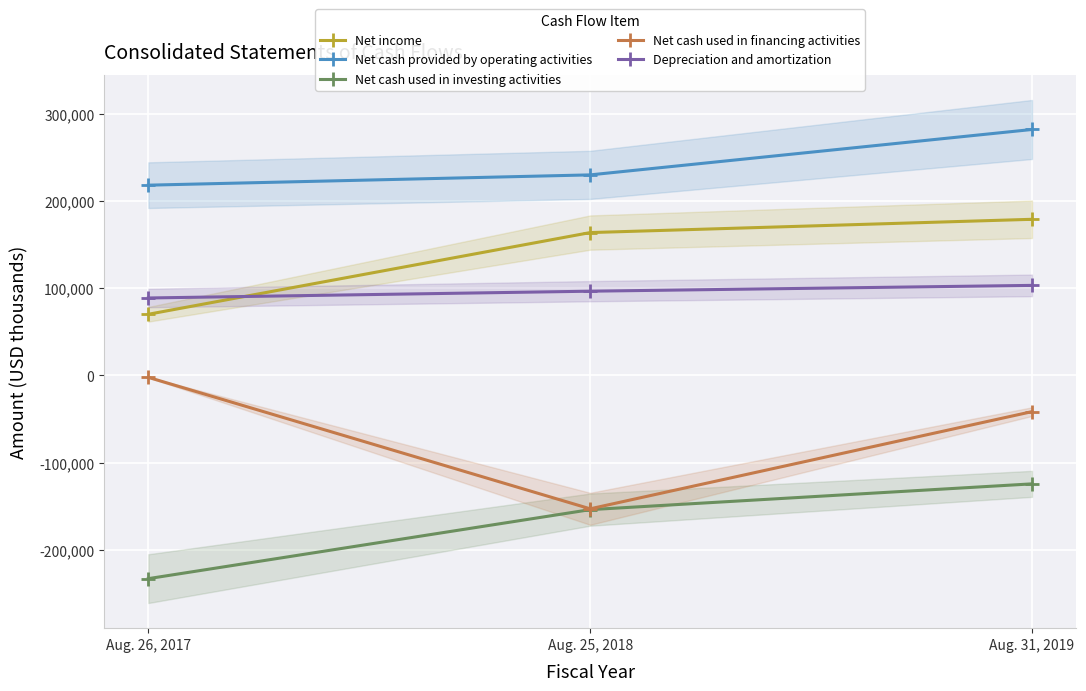

How many lines are shown in the chart?

5